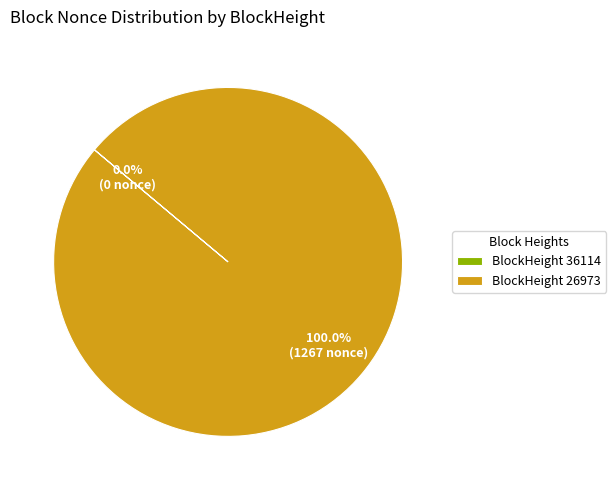

Rank the categories by value from highest to lowest.

26973, 36114